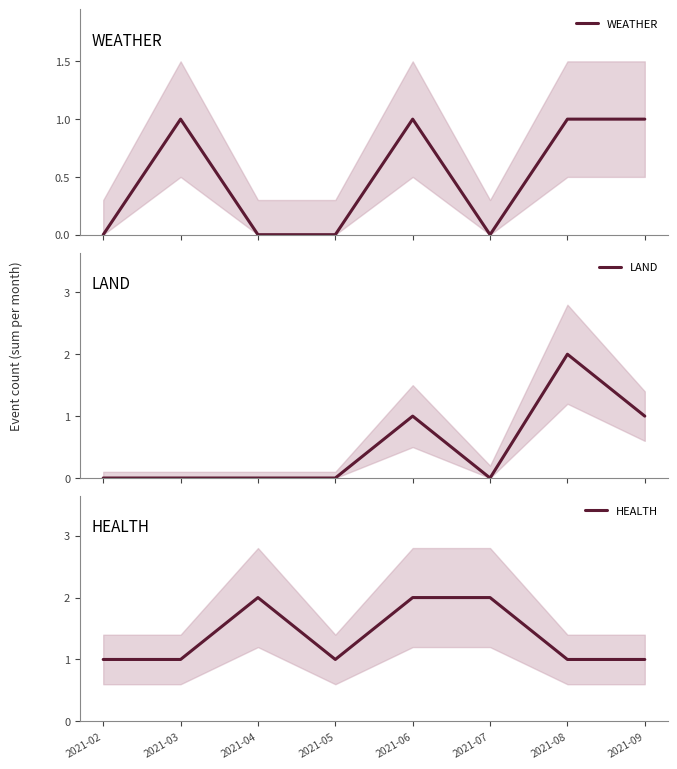

True or false: WEATHER has a value of 1 at 2021-09.

True